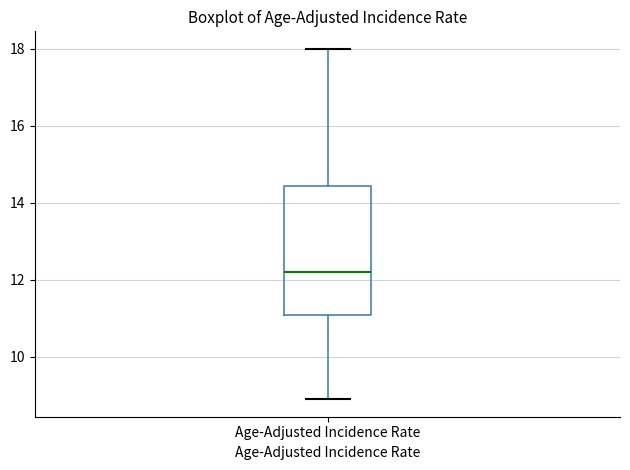

Where does the median line of the box for Age-Adjusted Incidence Rate sit on the y-axis? The values are not printed on the chart, so give them approximately, as read against the axis.

12.2